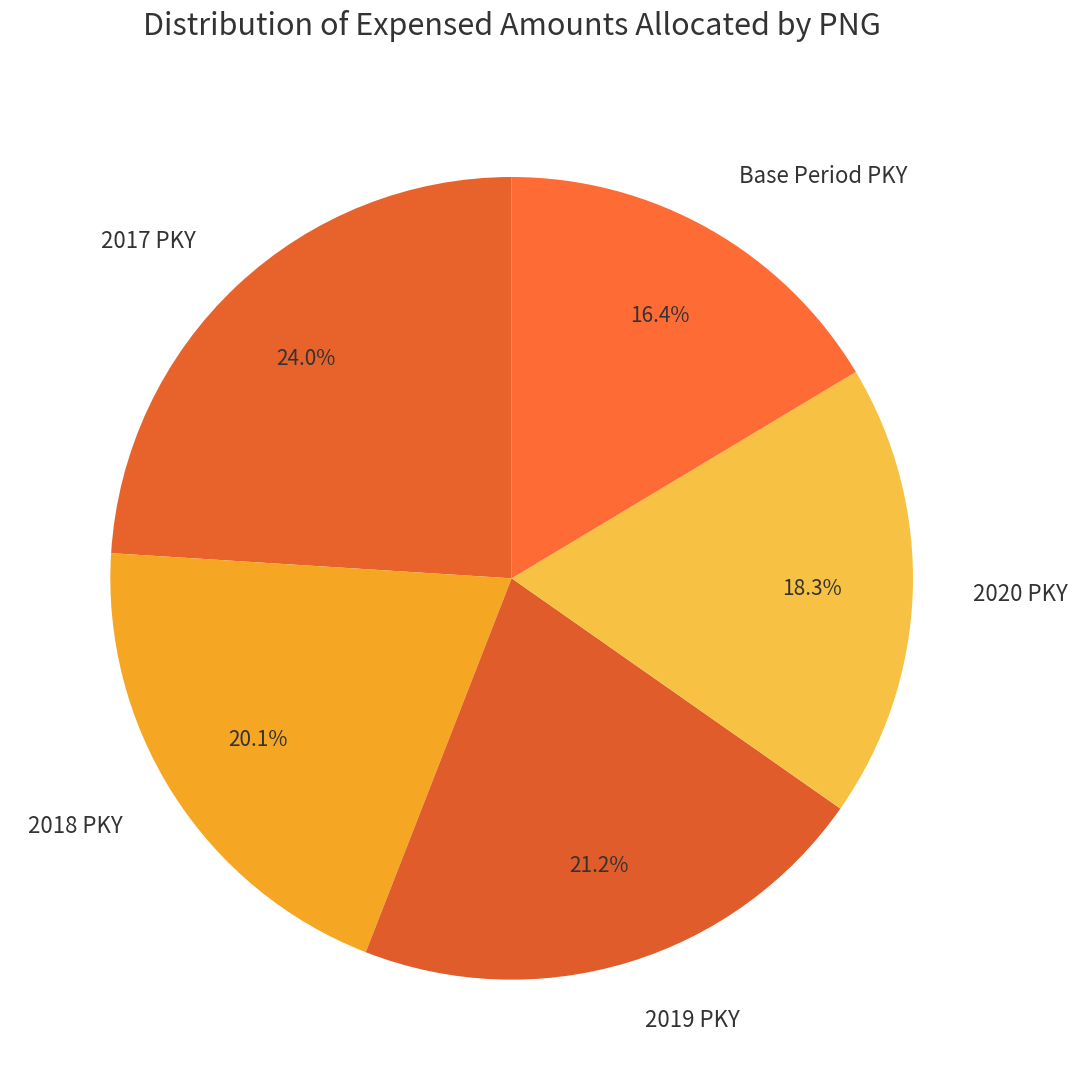

Between 2019 PKY and 2018 PKY, which is larger?

2019 PKY